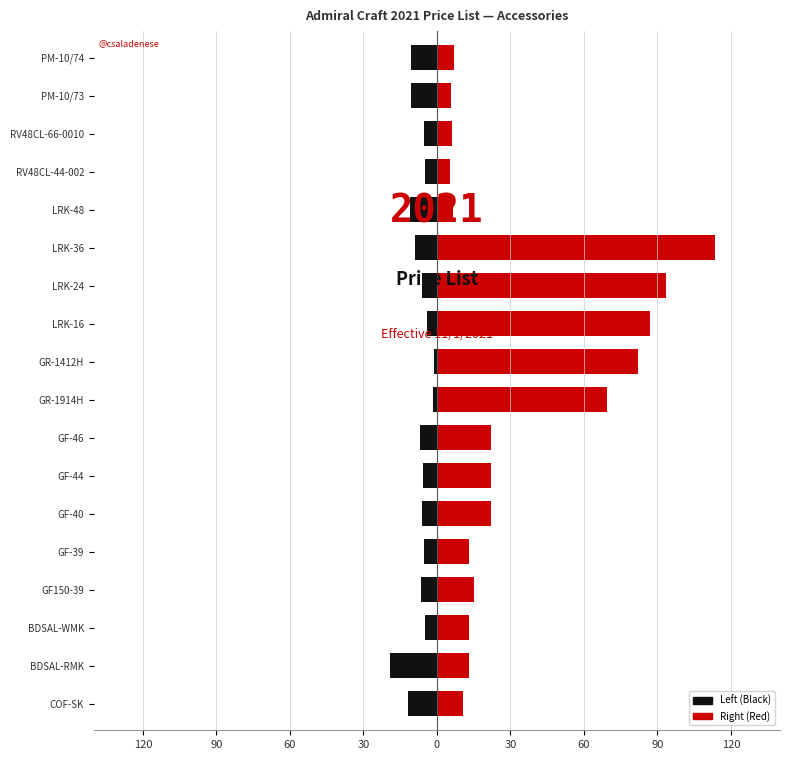

Which series has the largest range (max minus min)?

Right (Red)